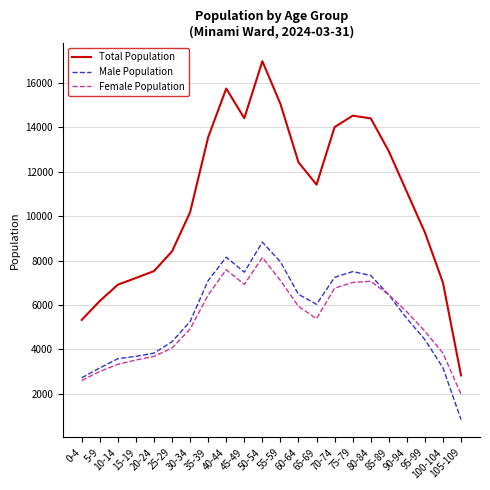

What is the total value across all series at 70-74?

28006